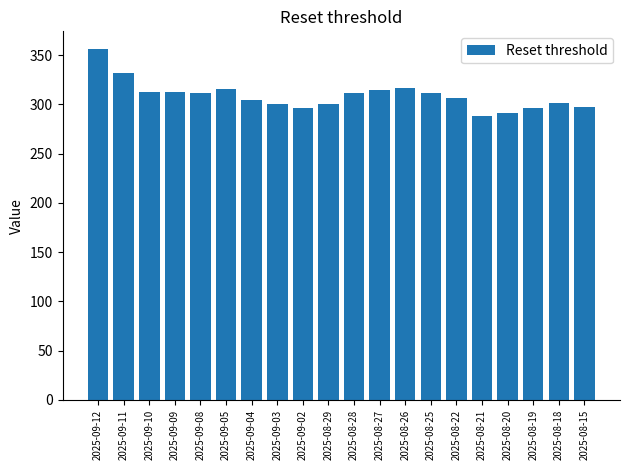

Is it true that the value at 2025-09-03 is 300.7?

True